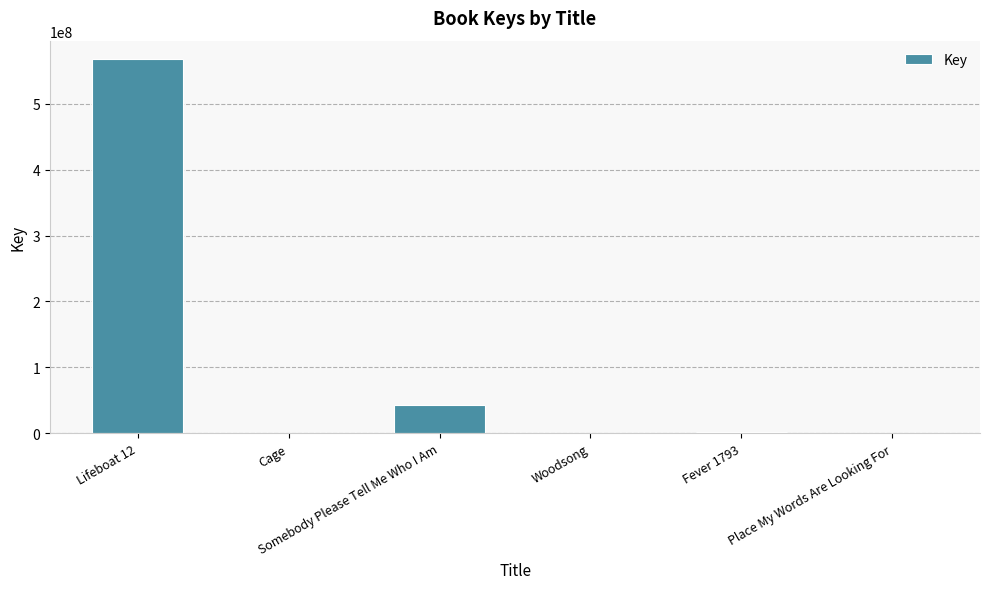

What is the greatest value displayed?

567301969